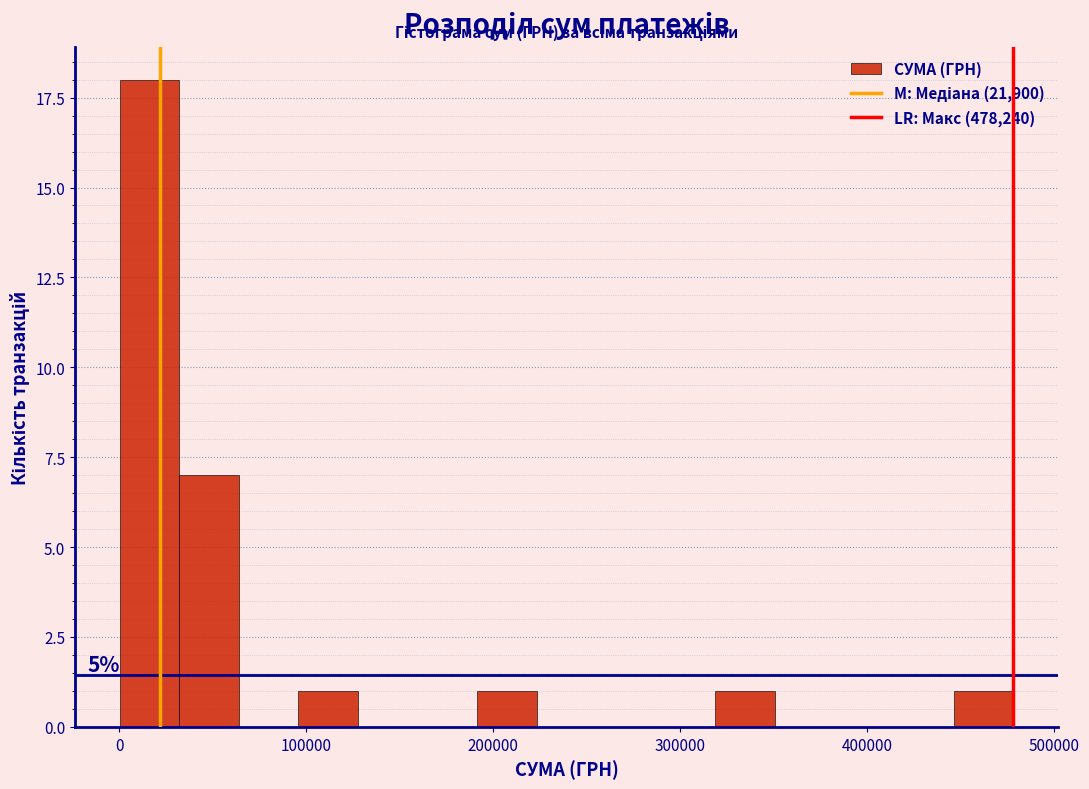

Read against the x-axis, roughly where is the centre of the tallest bar?

20000